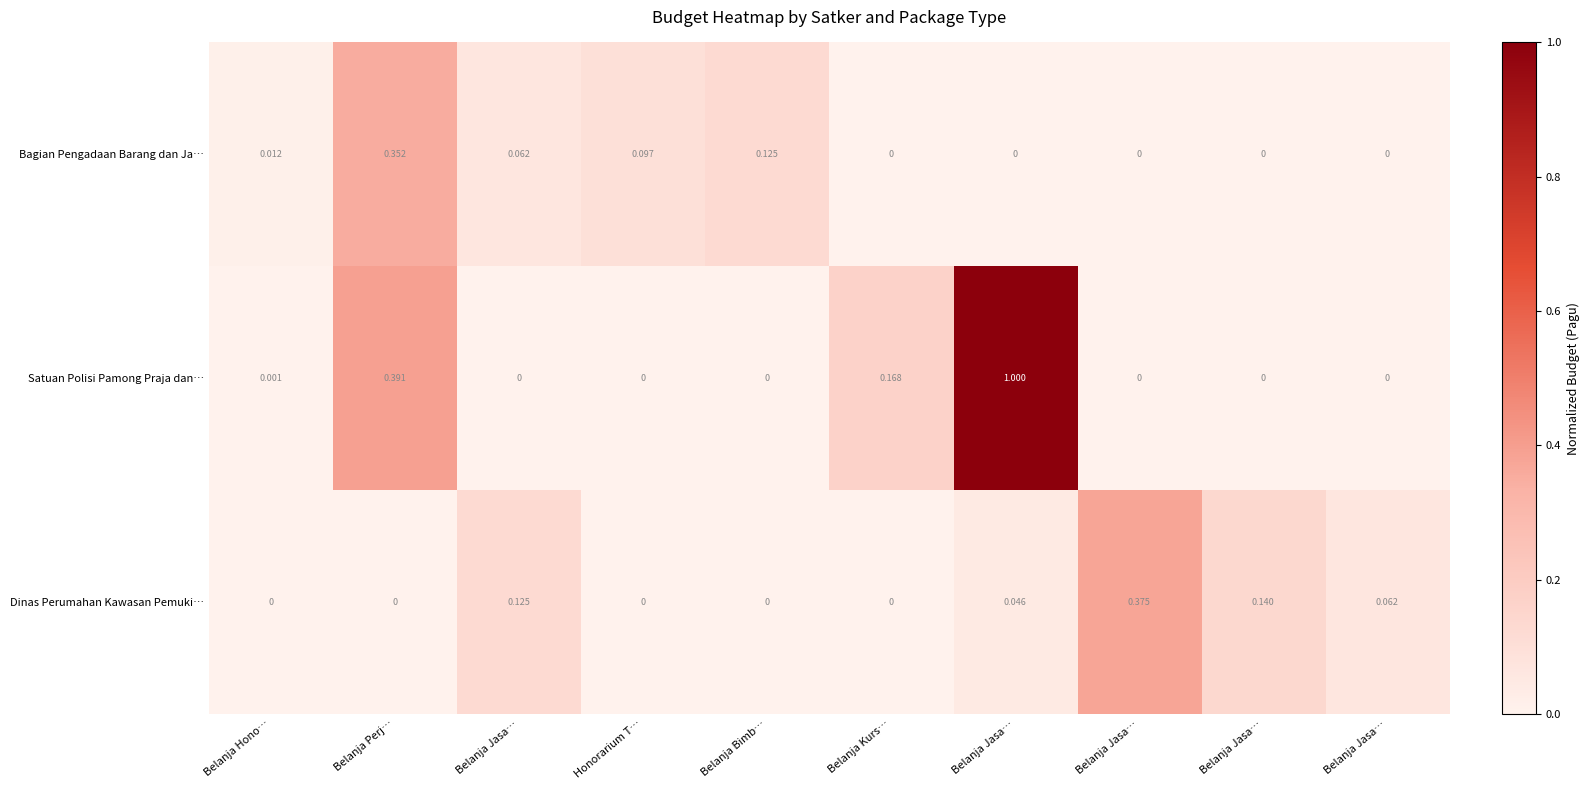

How many values in Satuan Polisi Pamong Praja dan… are above zero?

4